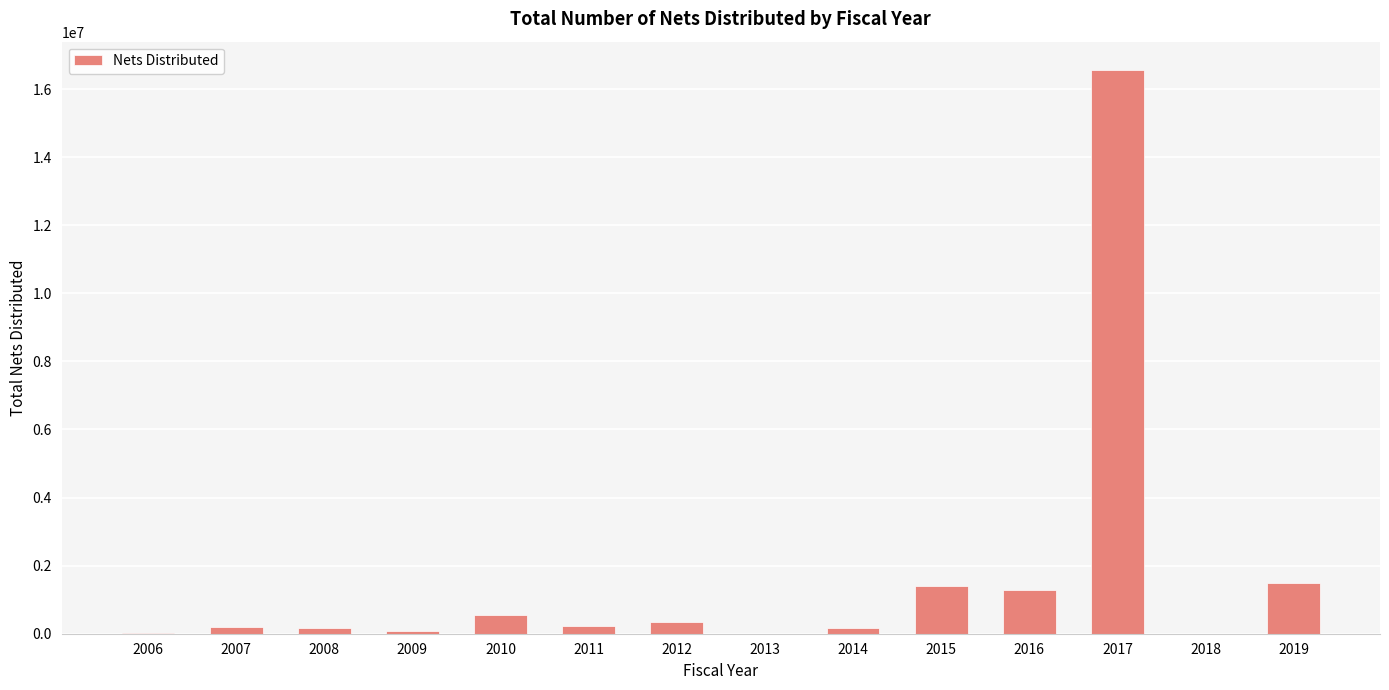

How many series are shown in this chart?

1